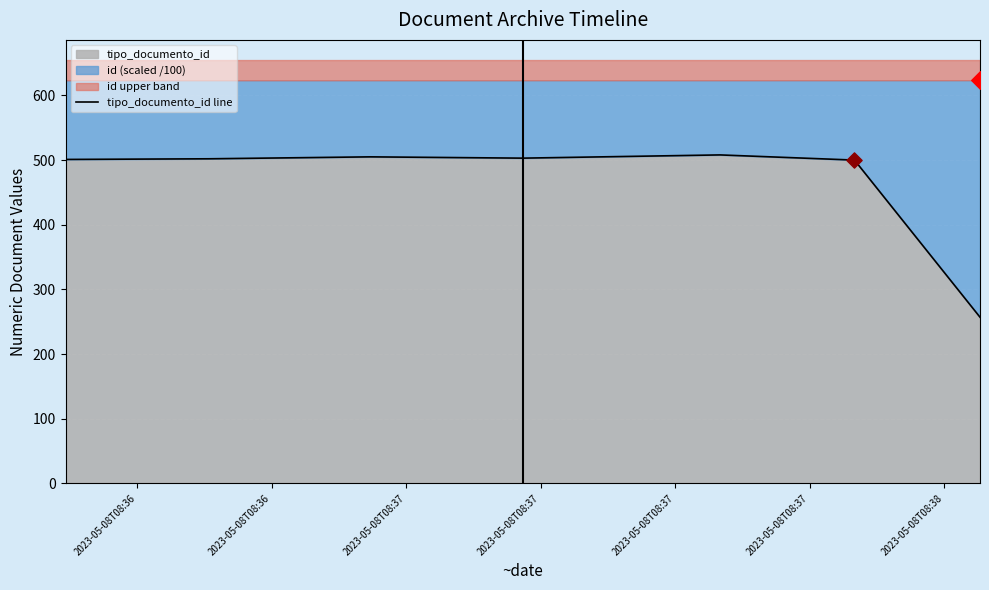

Approximately how many times larger is the value at 2023-05-08T08:36 compared to 2023-05-08T08:36?

1.0